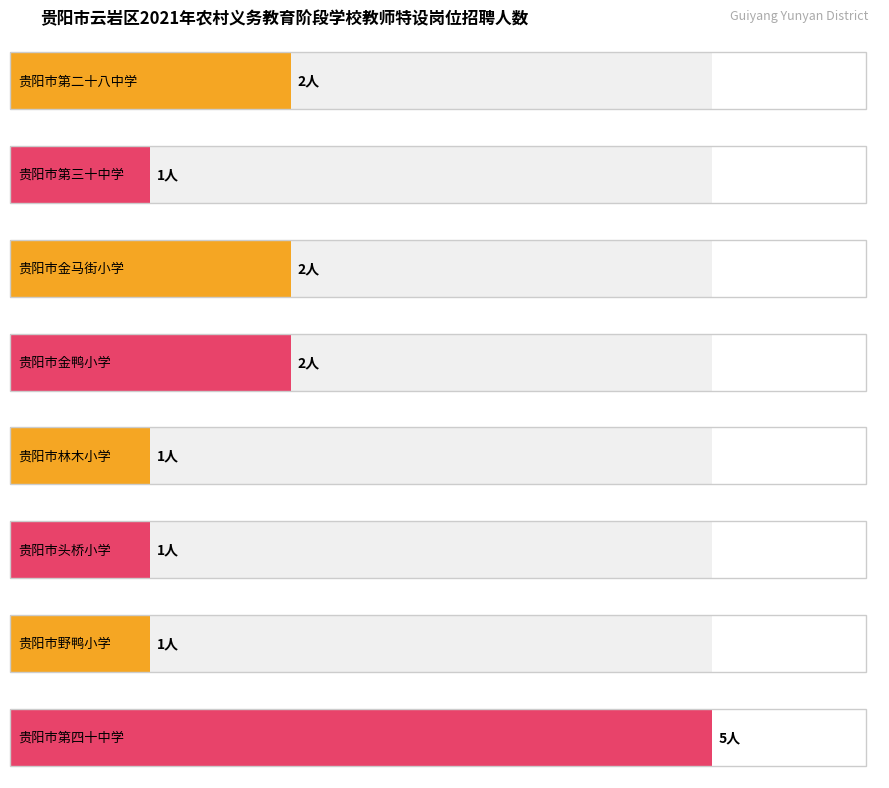

What is the ratio of the value at 贵阳市第二十八中学 to the value at 贵阳市头桥小学?

2.0